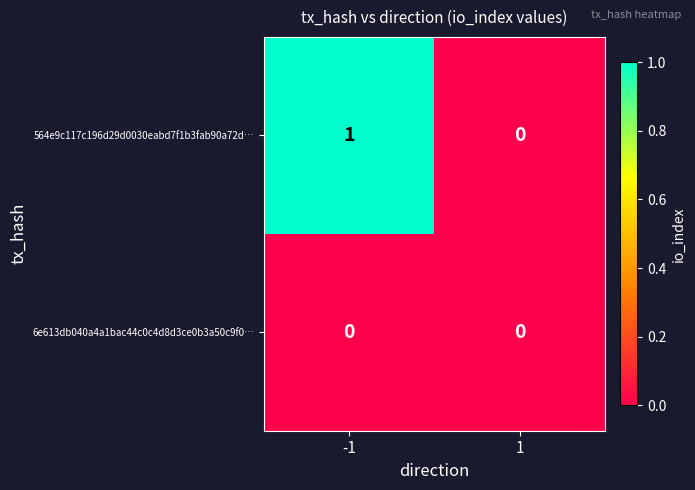

Which series has the largest total across all categories?

564e9c117c196d29d0030eabd7f1b3fab90a72d…